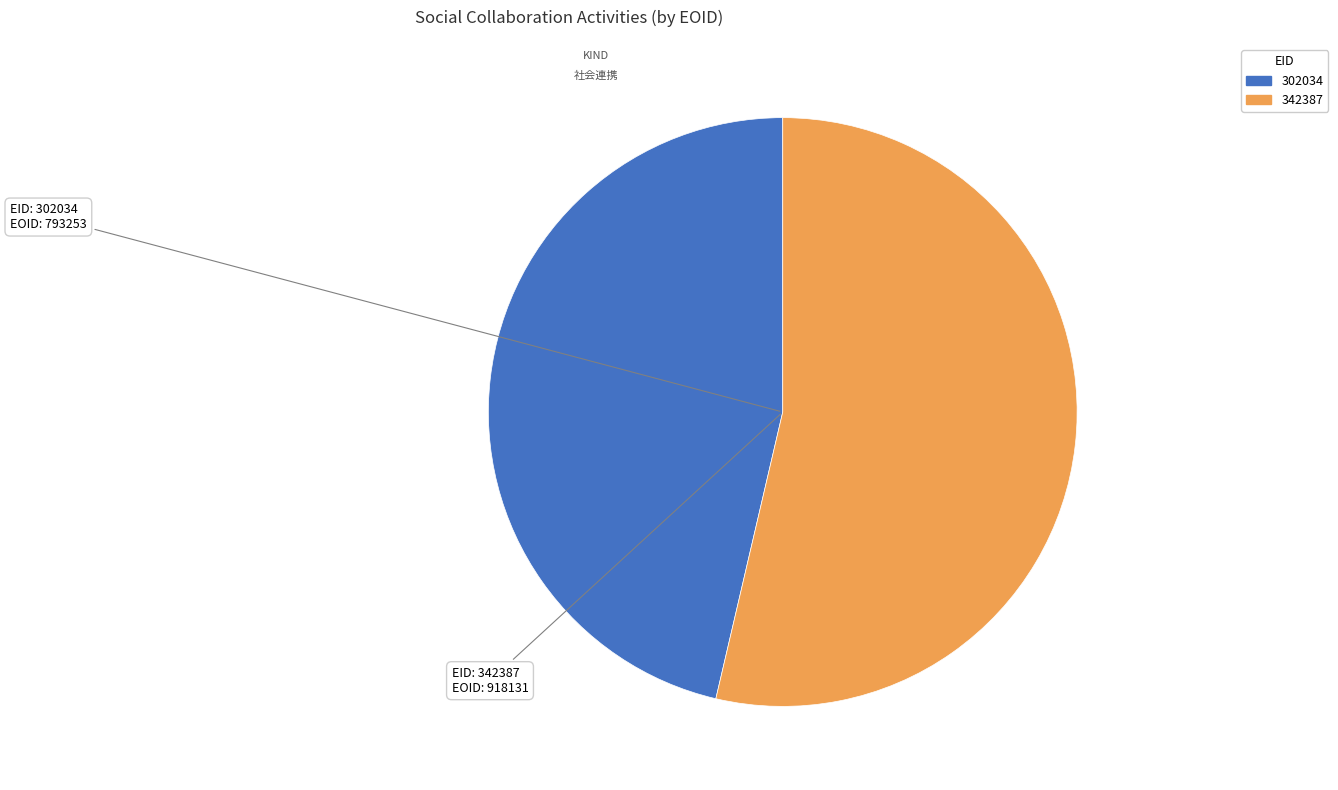

Which category has the biggest portion of the pie?

342387